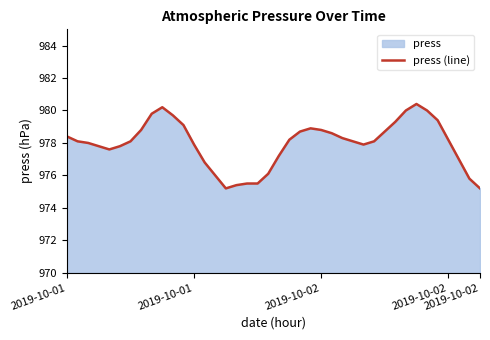

Is it true that the value at 18 is 1631.6?

False